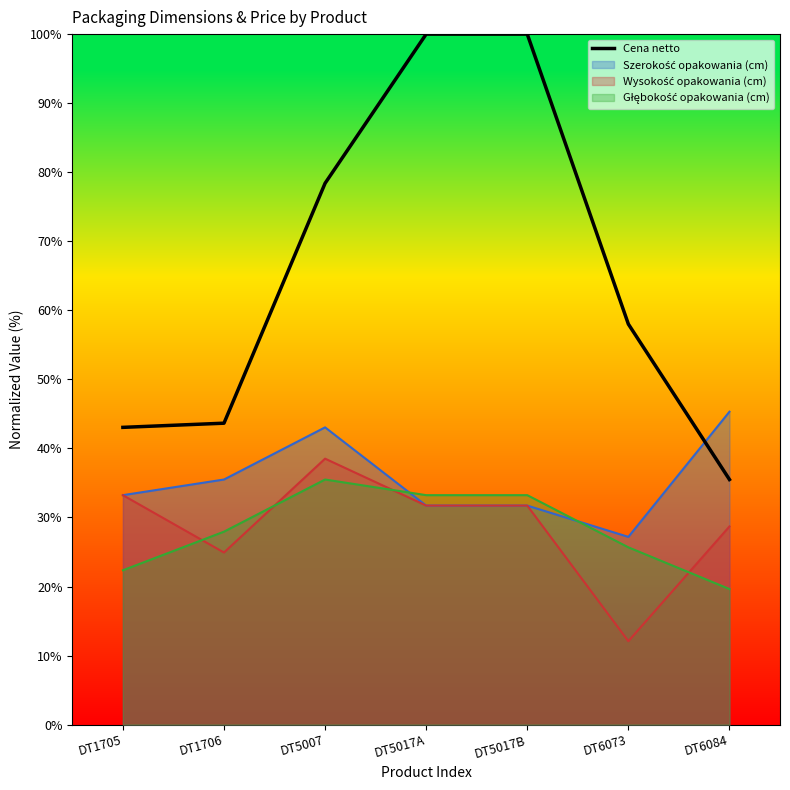

What is the label of the 2nd point from the right?

DT6073